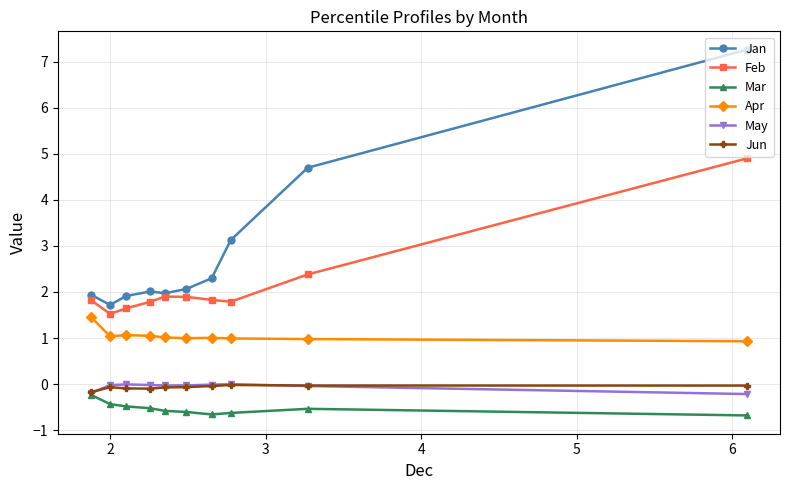

What is the value of the Mar point at the 2nd from the left?

-0.4